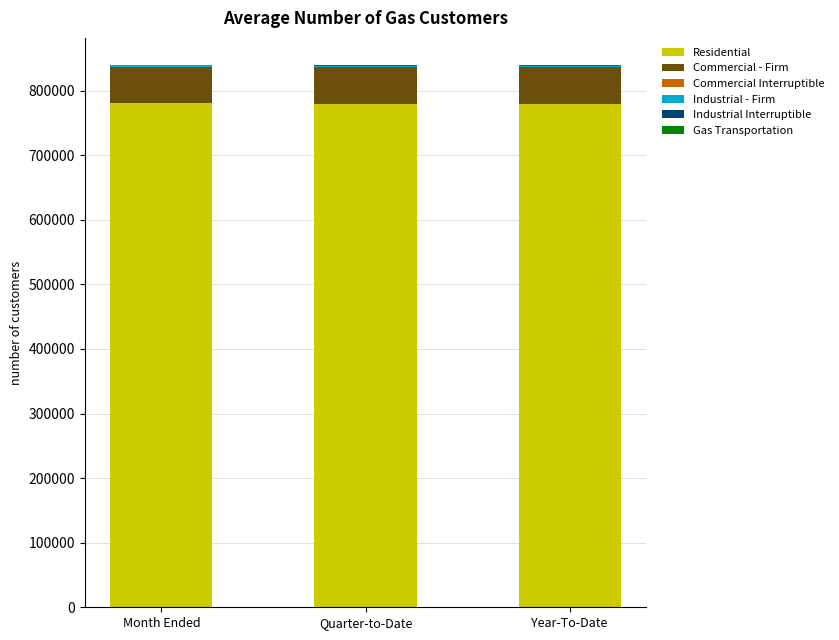

Are the bars horizontal?

No